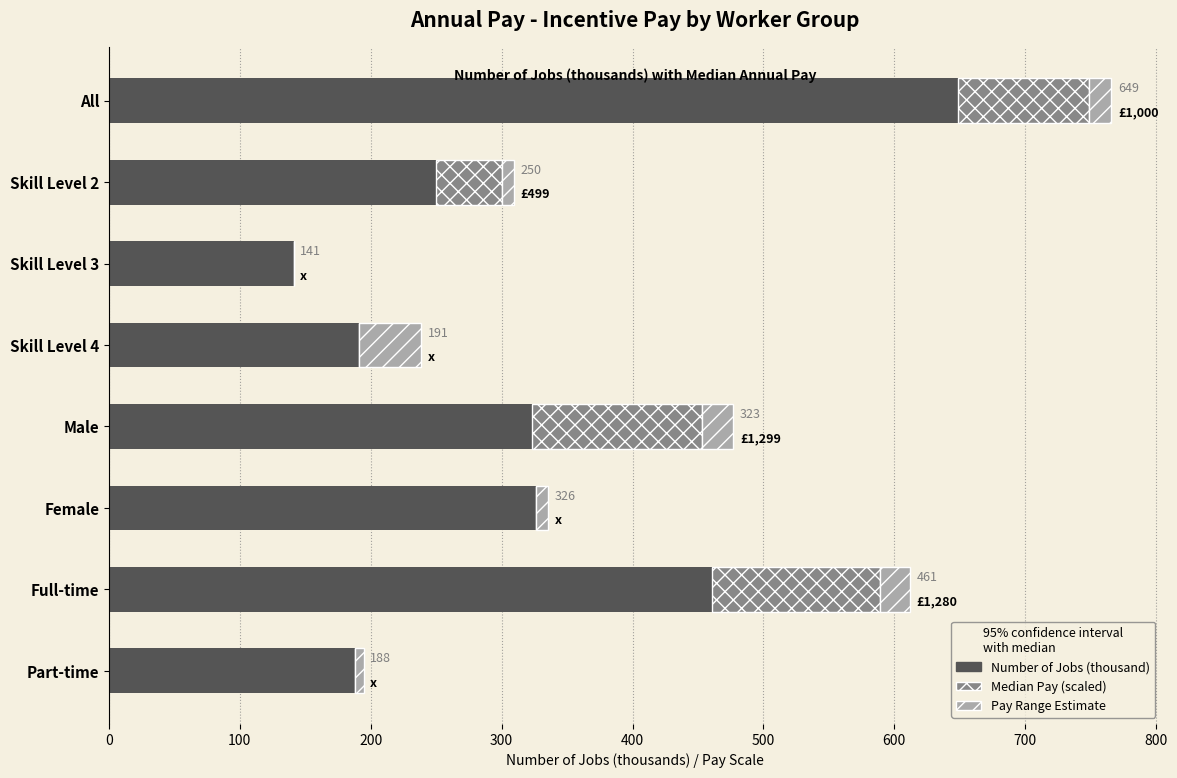

At which category is the sum across all series the highest?

All